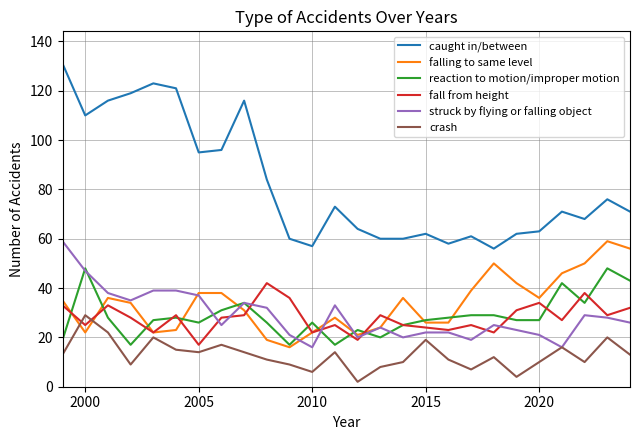

True or false: struck by flying or falling object has more than 2 interior local peaks.

True